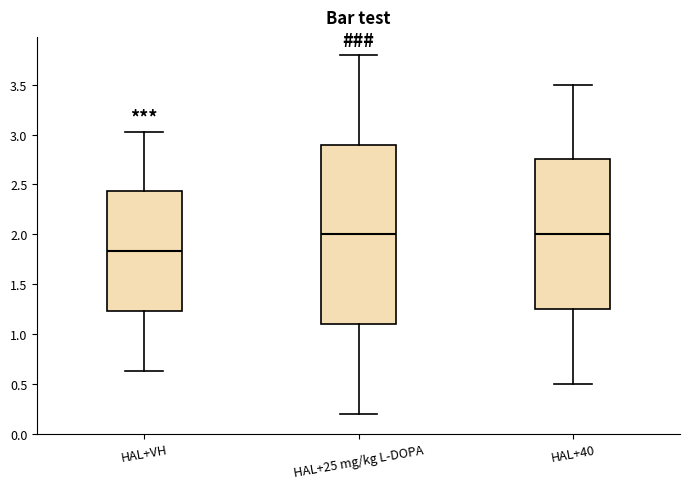

Where is the lower edge of the box for HAL+25 mg/kg L-DOPA on the y-axis? The values are not printed on the chart, so give them approximately, as read against the axis.

1.10